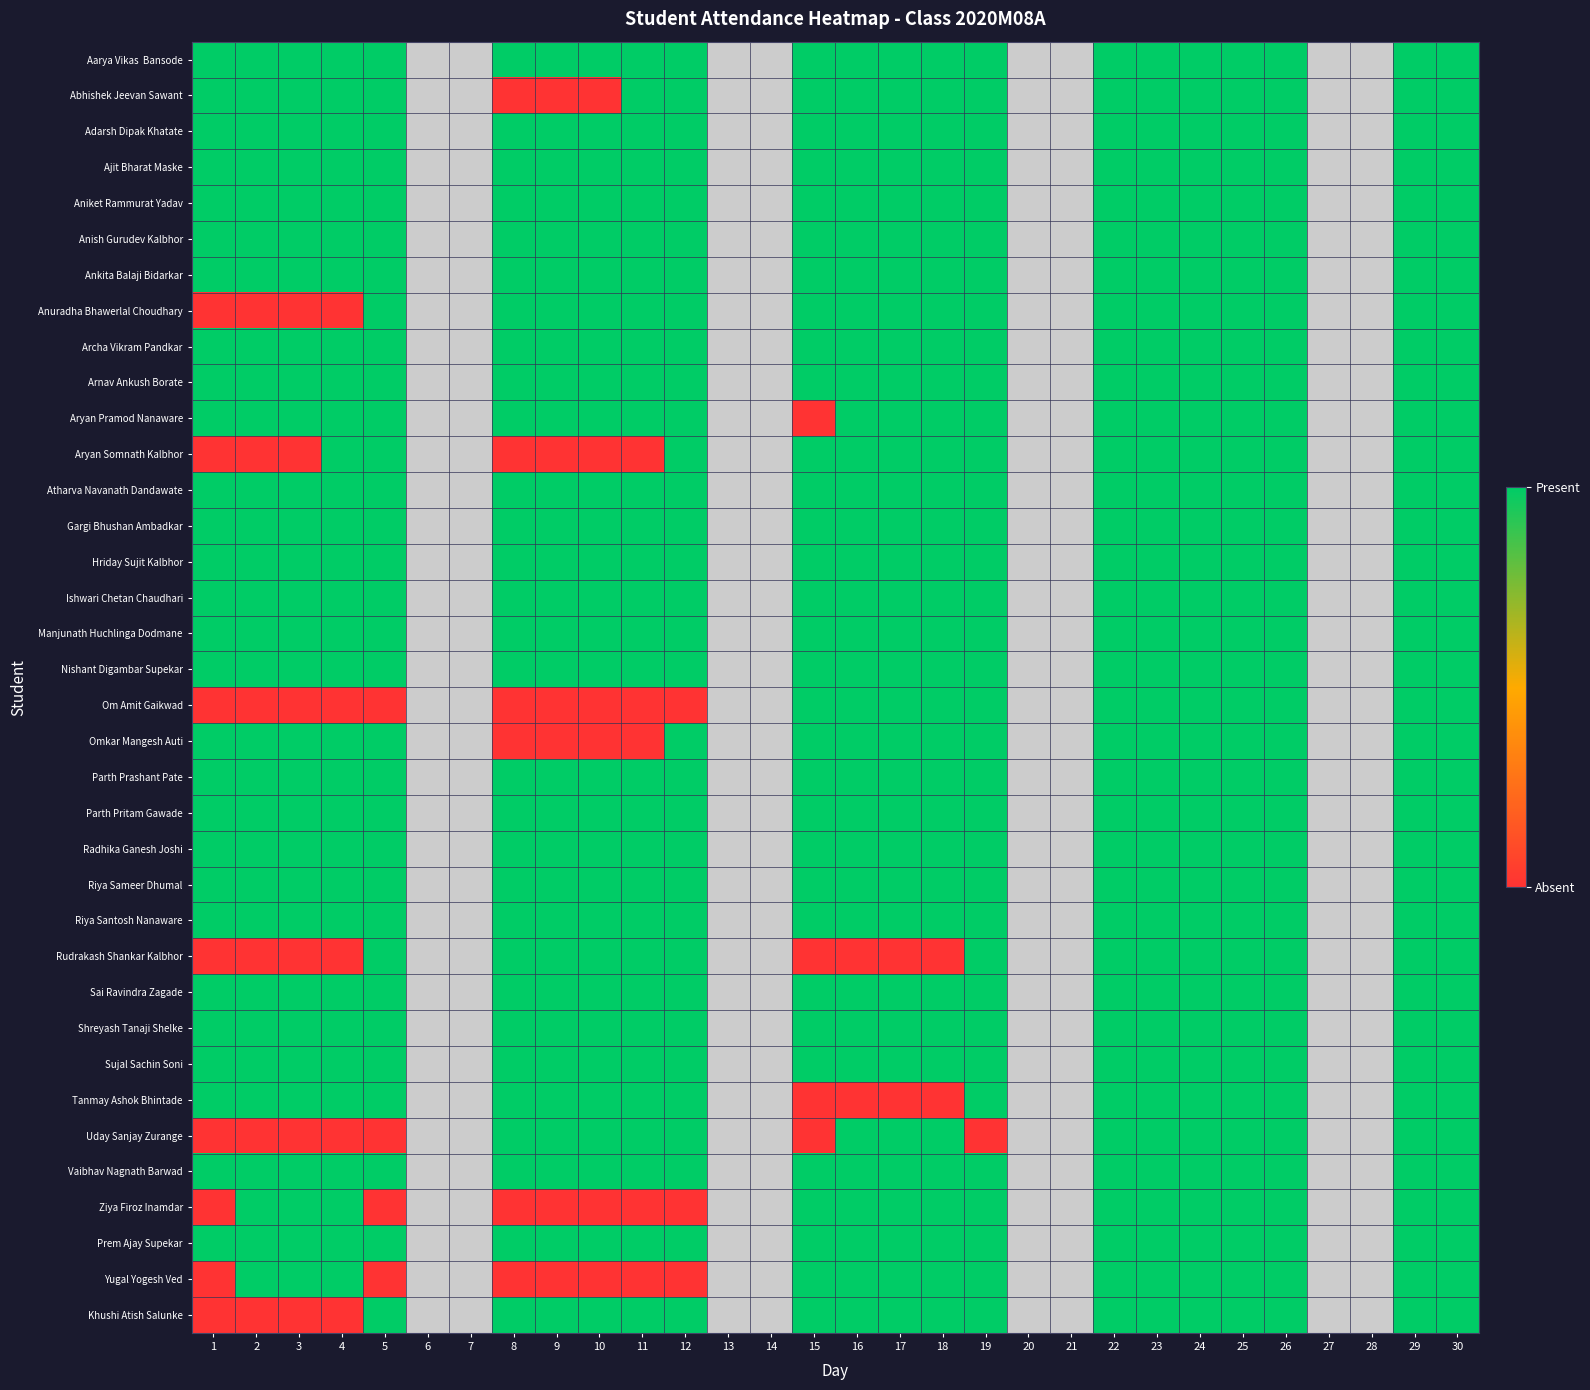

Between 19 and 24, which is larger?

19